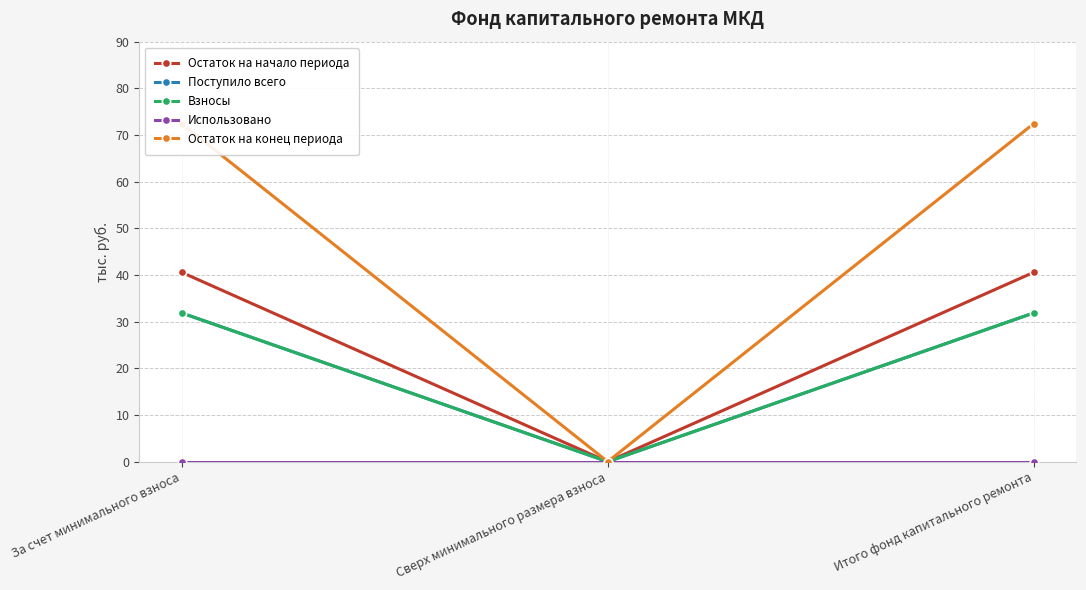

How many distinct data groups are displayed?

5